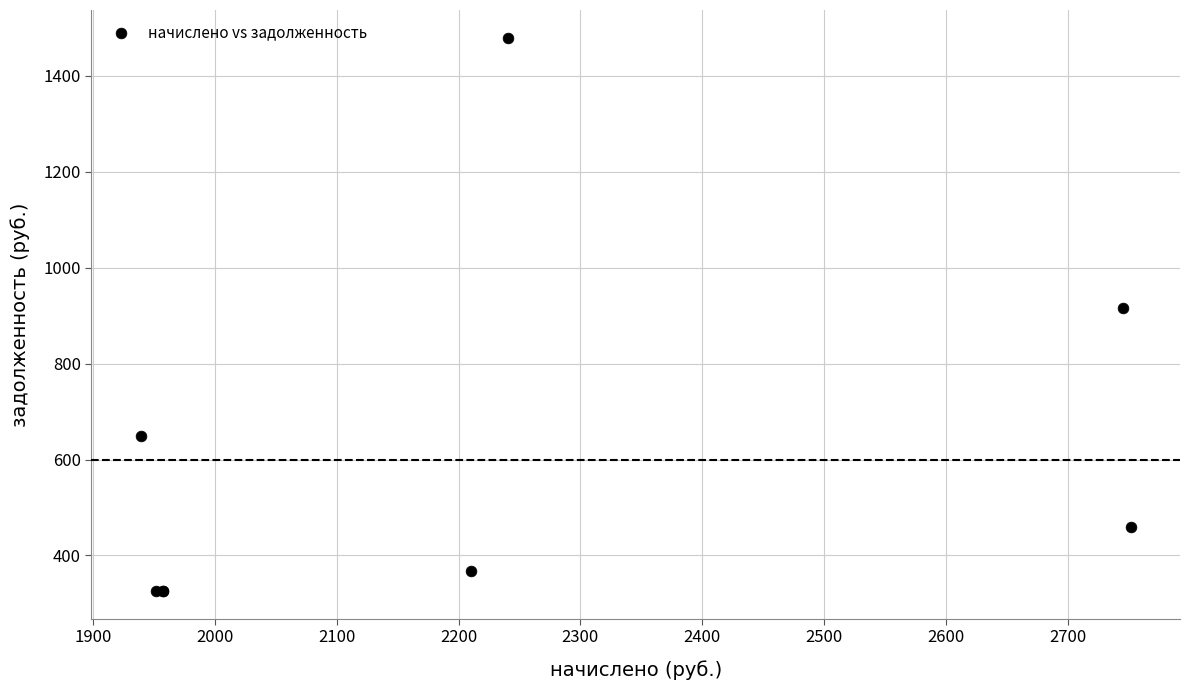

What Y value in the scatter plot is closest to 902?

915.2